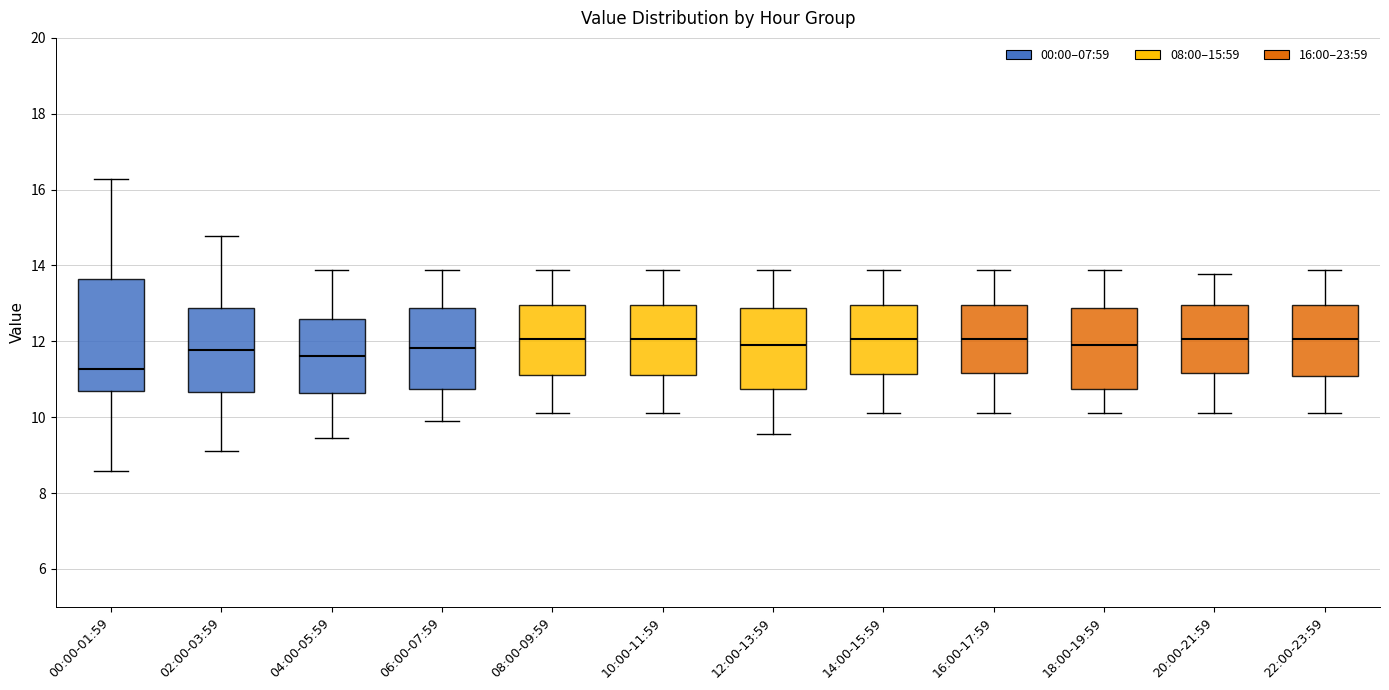

Which box's median line is the lowest?

00:00-01:59